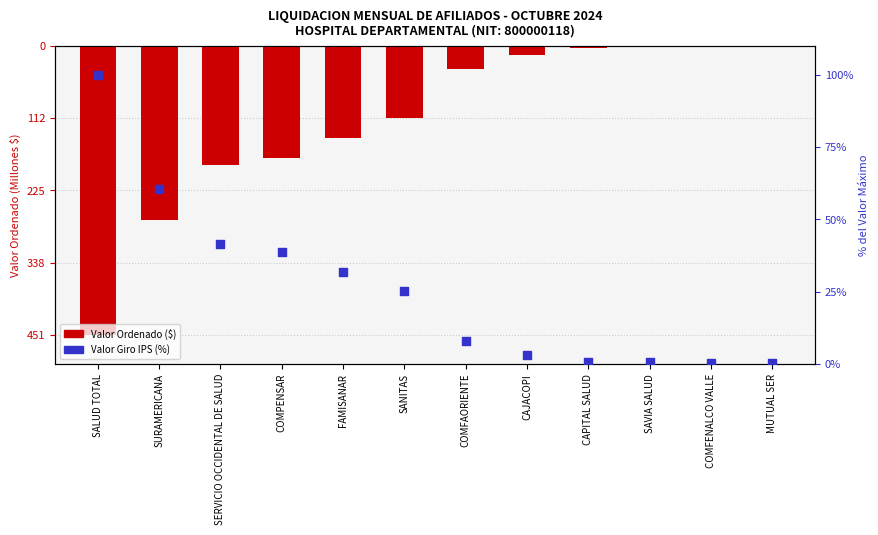

Which series contains the highest Y value?

Valor Giro IPS (%)